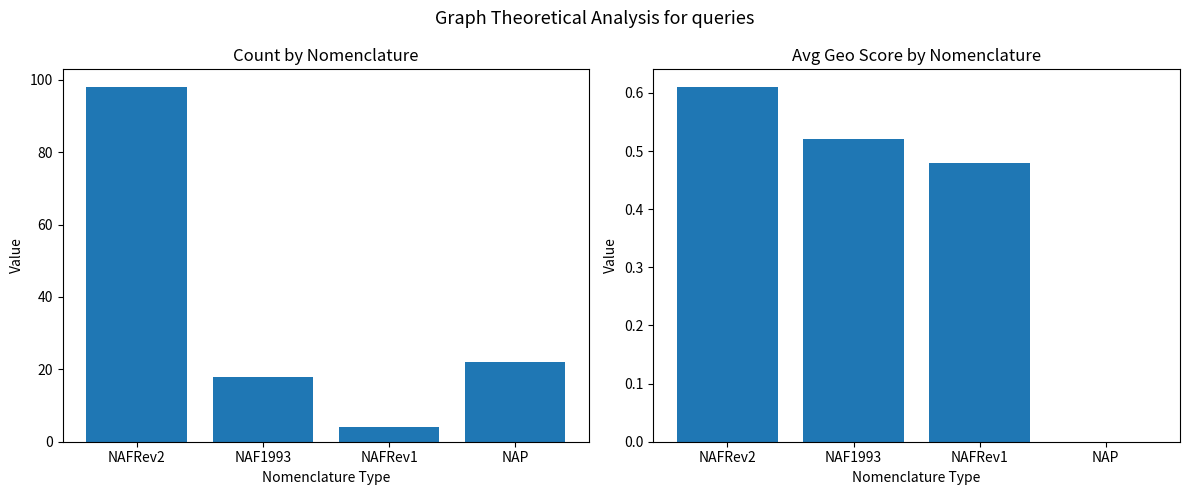

Reading left to right, what are all the values shown in this chart?

Count by Nomenclature: 98.0	18.0	4.0	22.0
Avg Geo Score by Nomenclature: 0.6	0.5	0.5	0.0